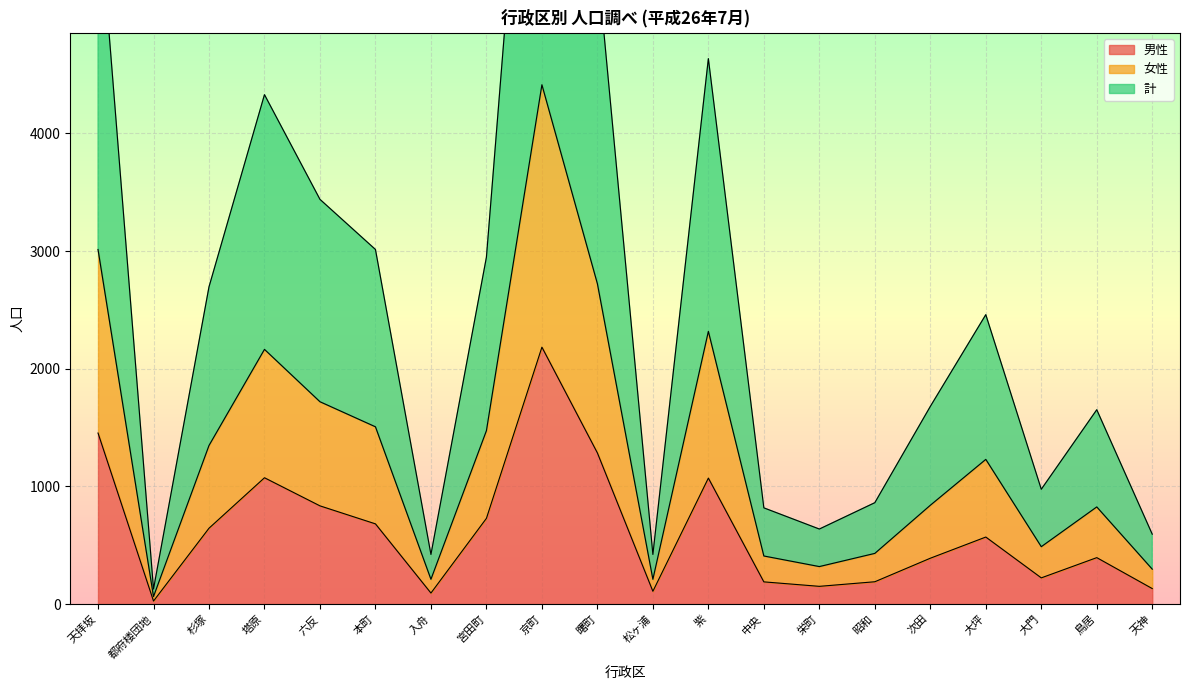

At how many categories does at least one series exceed 7108?

1